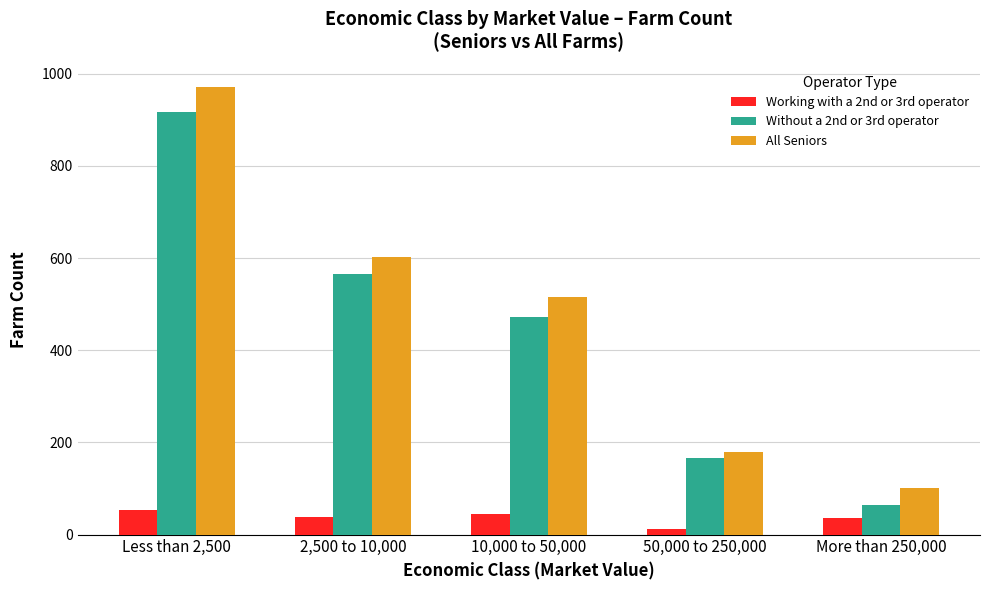

The Without a 2nd or 3rd operator series shows 1298 at Less than 2,500. True or false?

False